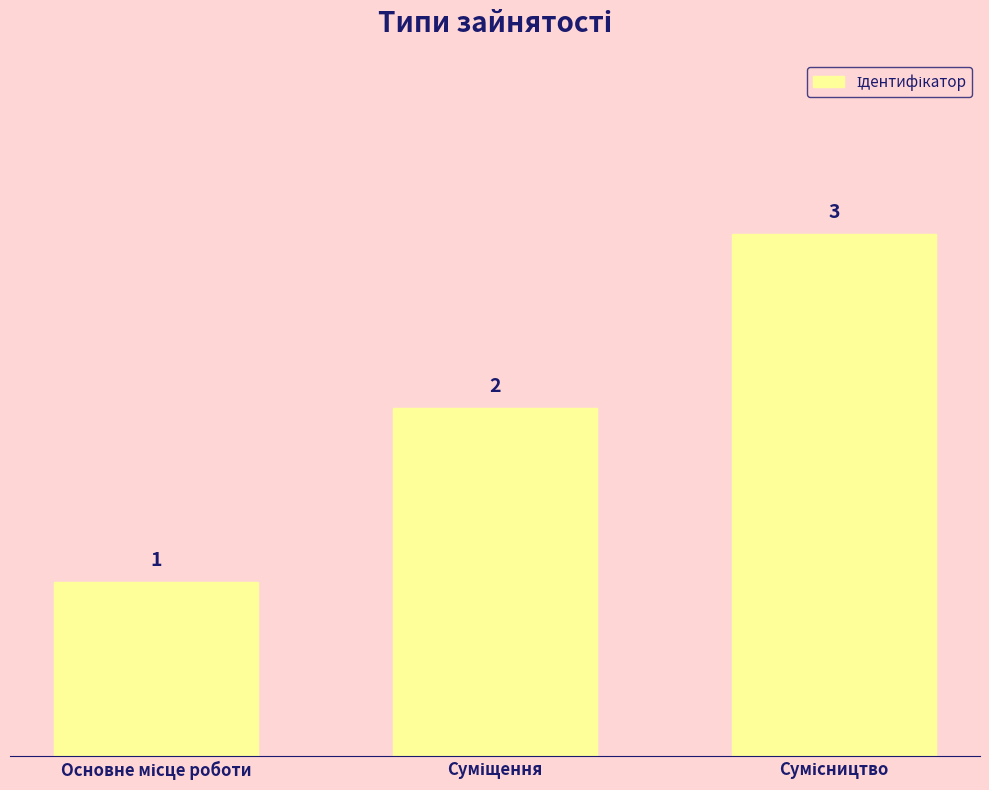

What is the smallest value displayed?

1